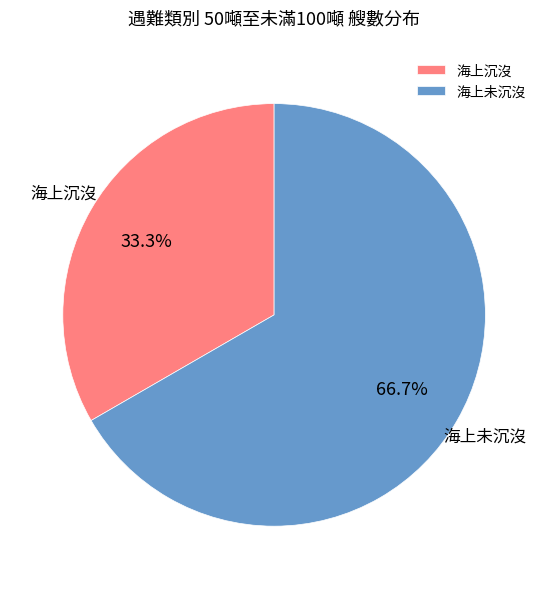

Do 海上未沉沒 and 海上沉沒 together represent more than half of the pie?

Yes